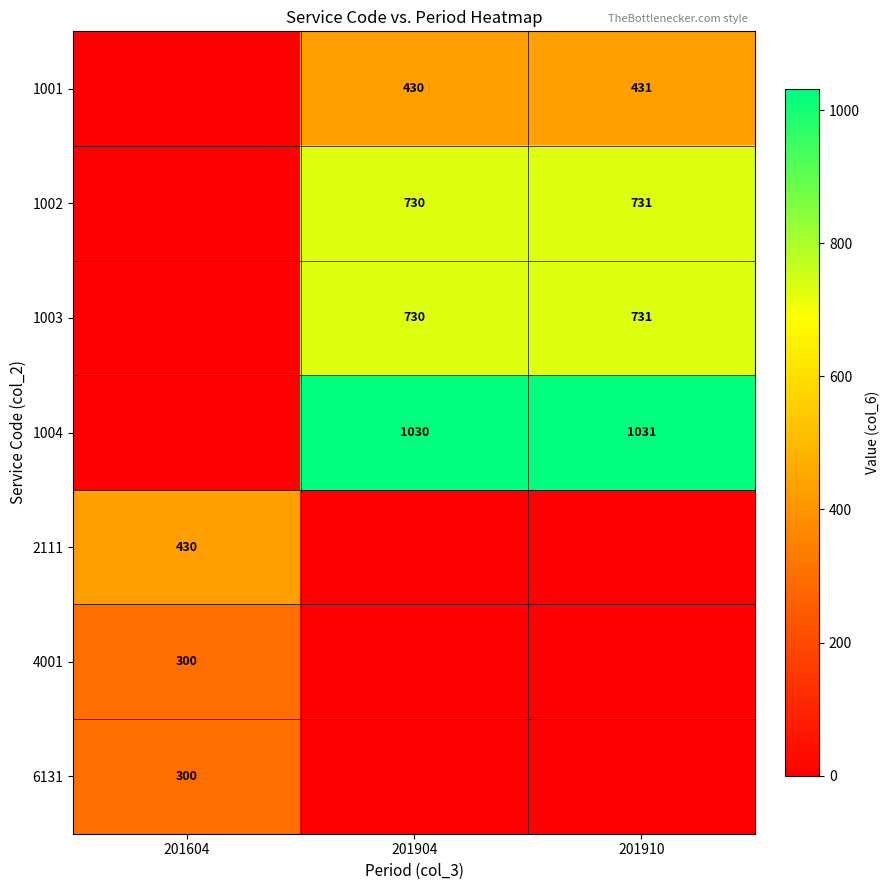

Is the value of 1004 at 201910 greater than the value of 6131 at 201604?

Yes